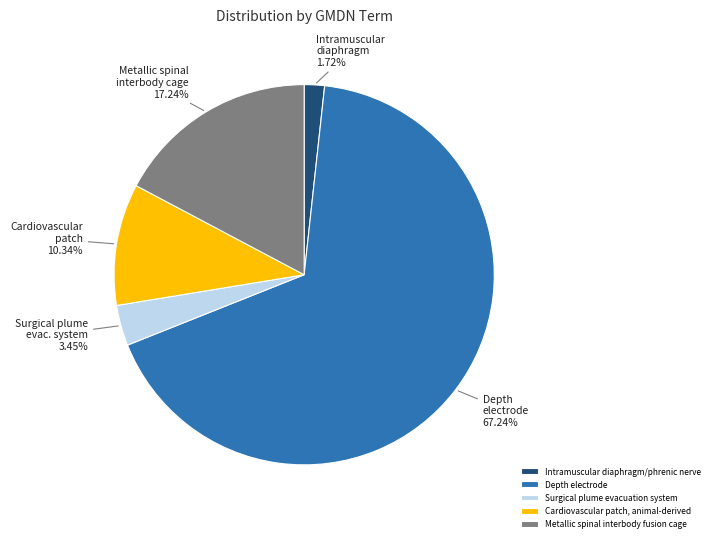

How many segments does this pie chart have?

5